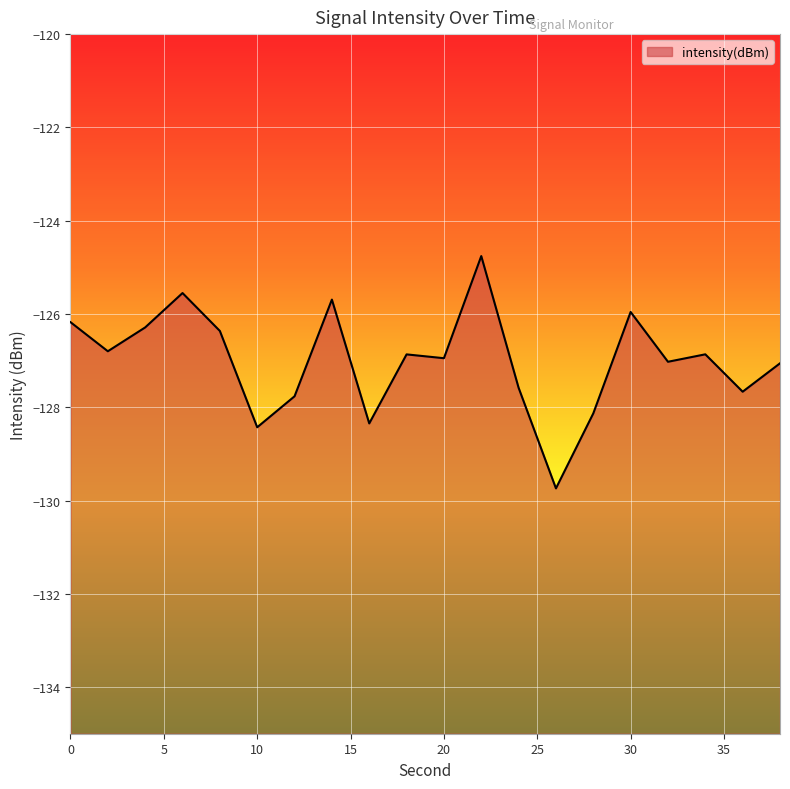

True or false: the data has more than 1 interior local peaks.

True